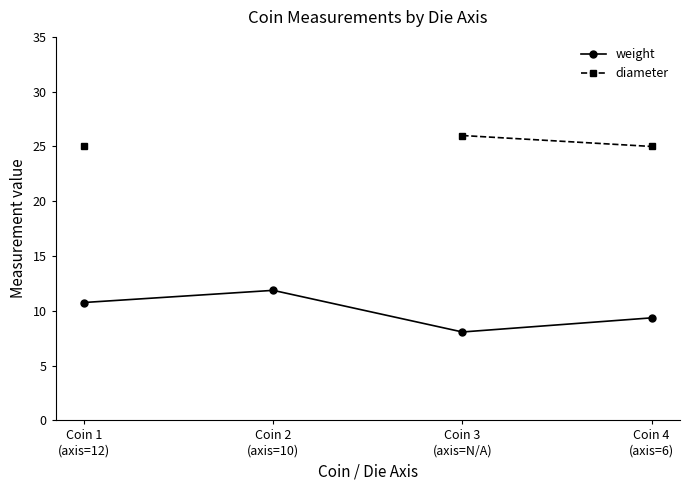

Rank the series by their maximum value, from highest to lowest.

diameter, weight